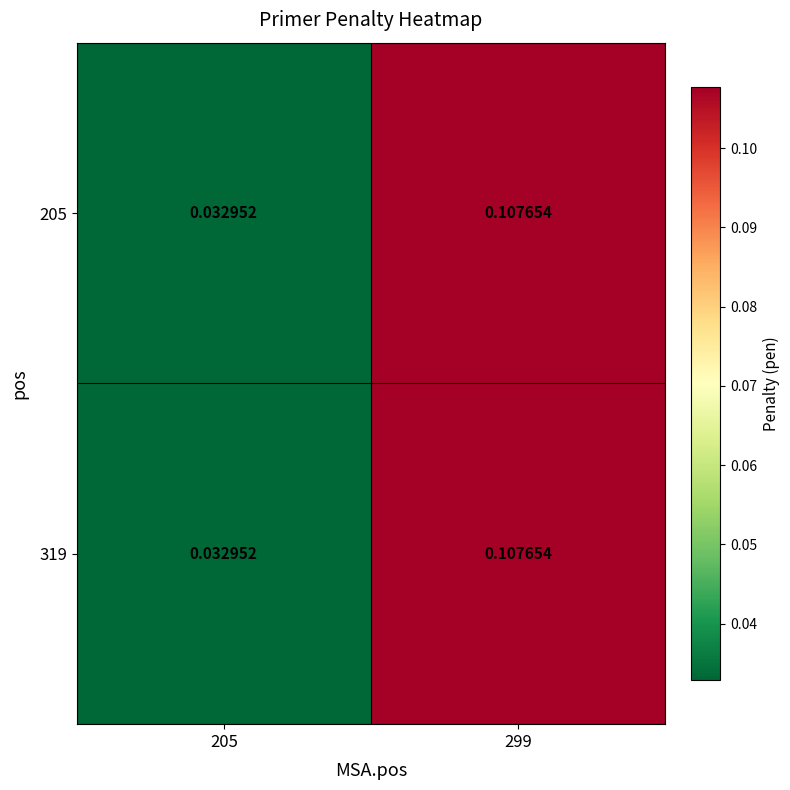

Reading left to right, extract all data points from this chart.

205: 205=0.0	299=0.1
319: 205=0.0	299=0.1